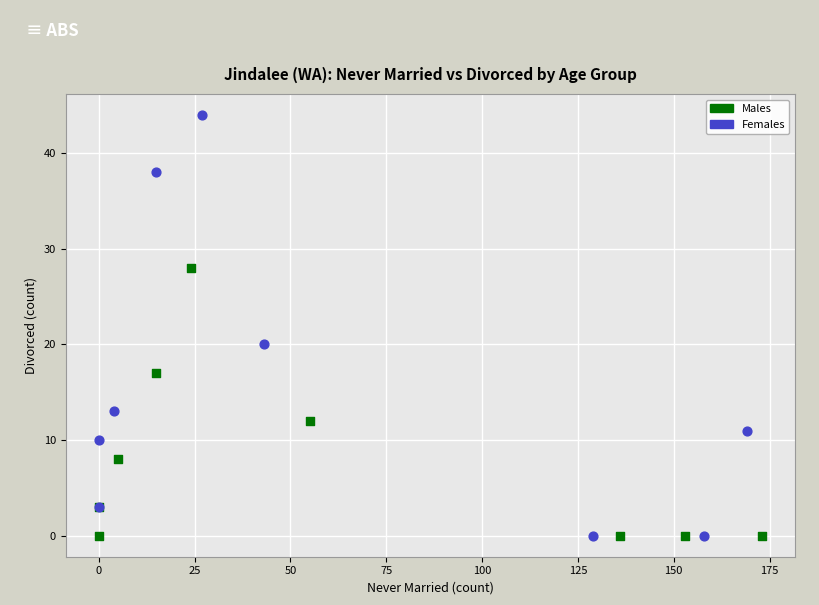

What are all the series names shown in the legend?

Males, Females